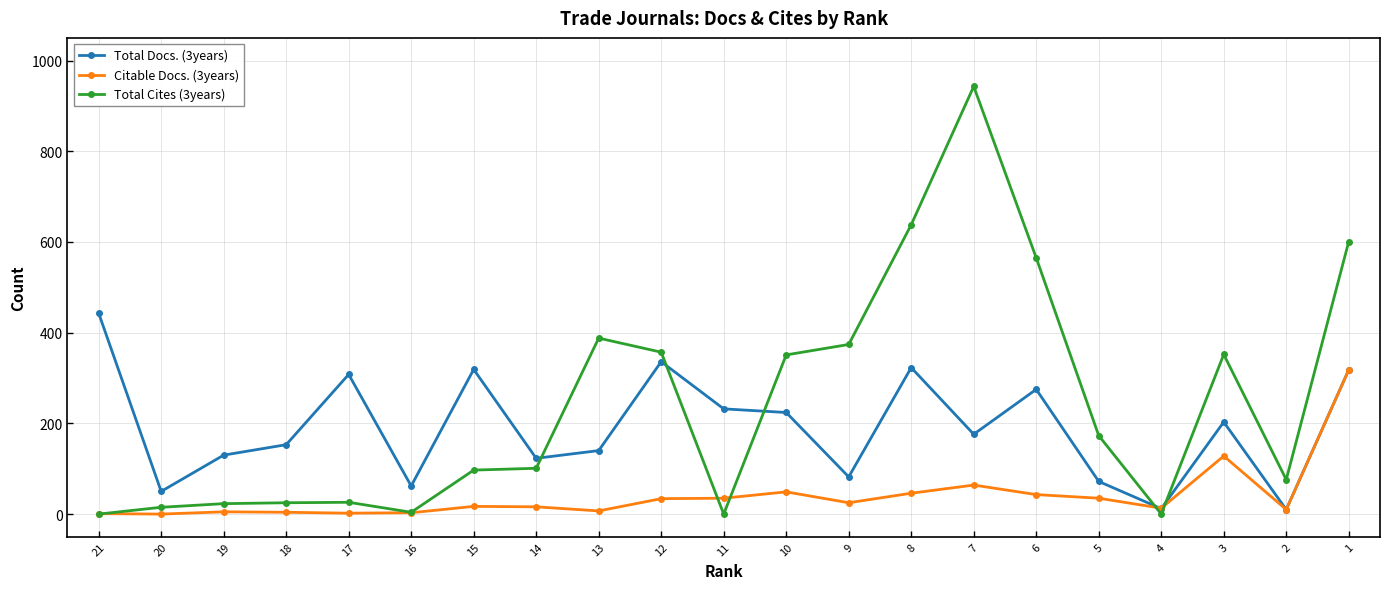

What are all the series names shown in the legend?

Total Docs. (3years), Citable Docs. (3years), Total Cites (3years)